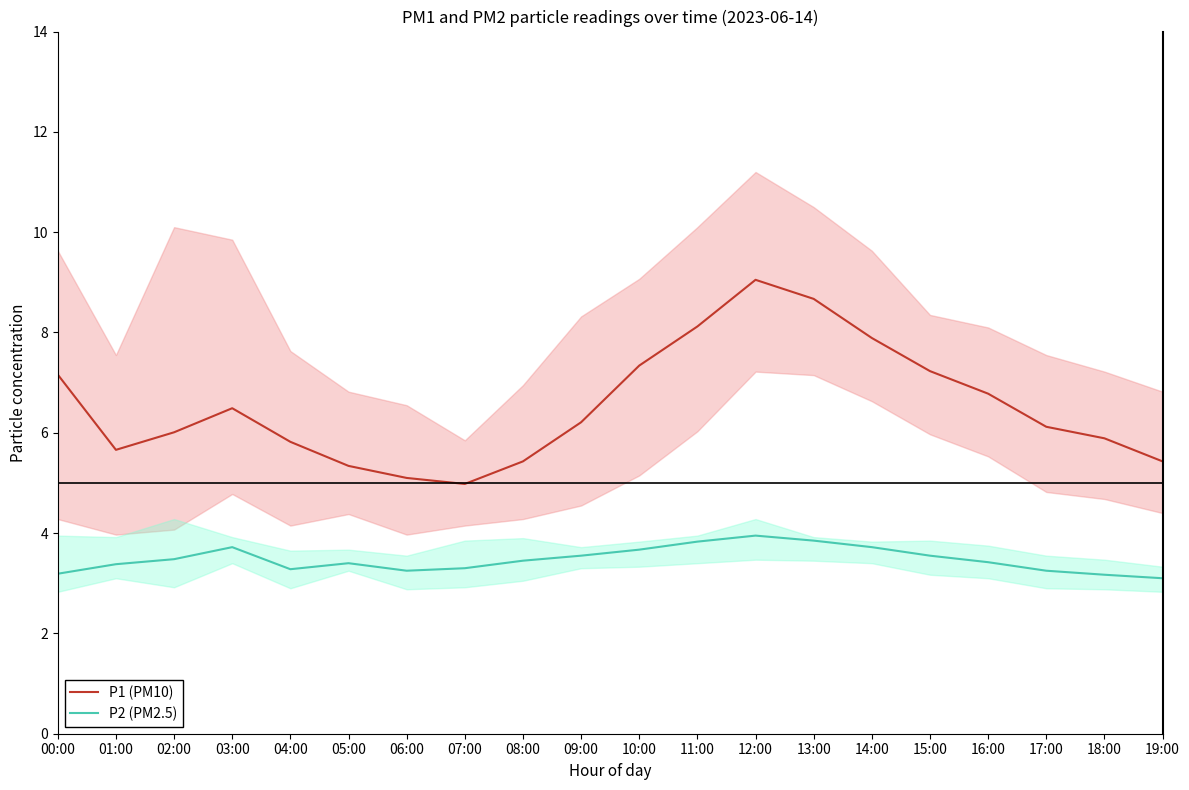

At how many categories does at least one series exceed 8?

3